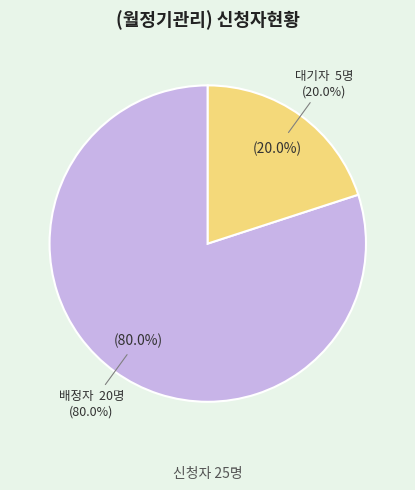

Between 배정자  20명 and 대기자  5명, which is larger?

배정자  20명